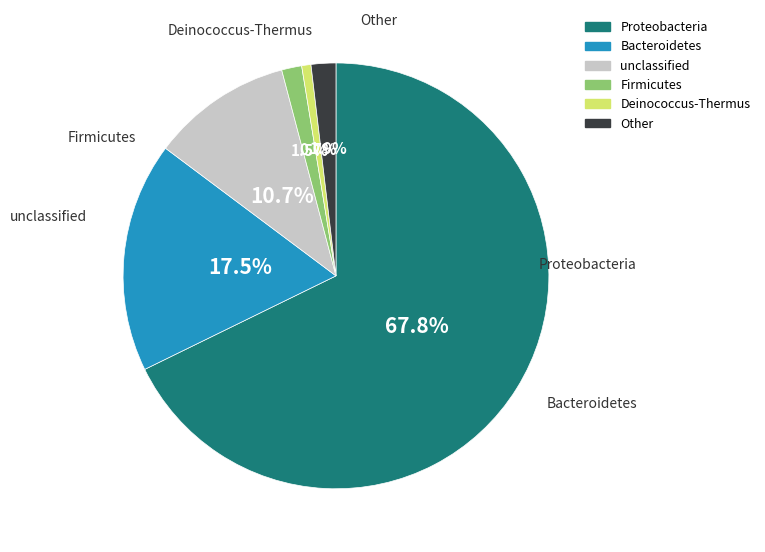

What percentage is NOT represented by Bacteroidetes?

82.5%